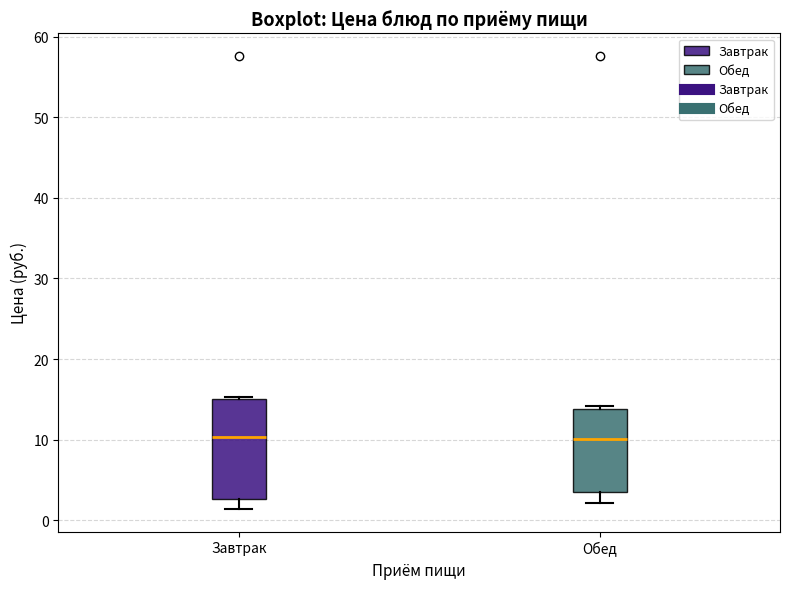

Where is the lower edge of the box for Завтрак on the y-axis? The values are not printed on the chart, so give them approximately, as read against the axis.

3